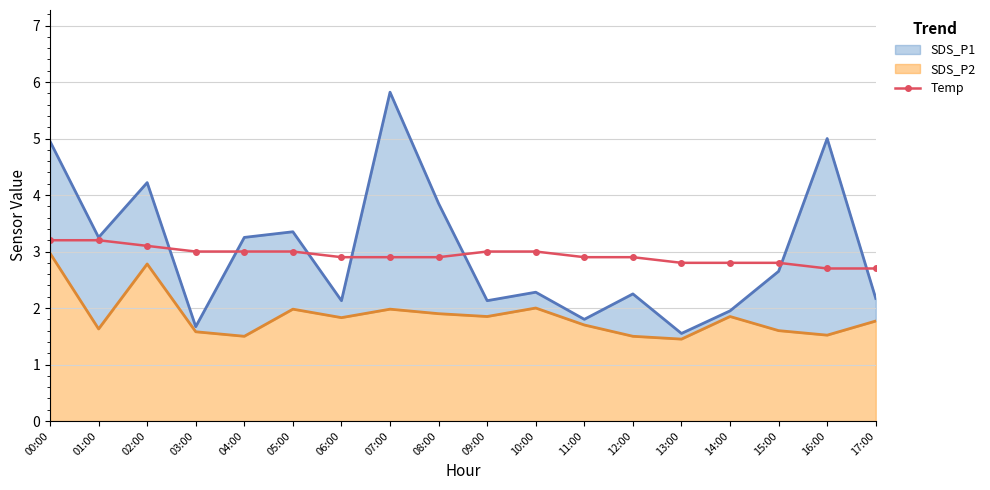

Is it true that Temp equals 1.2 at 03:00?

False